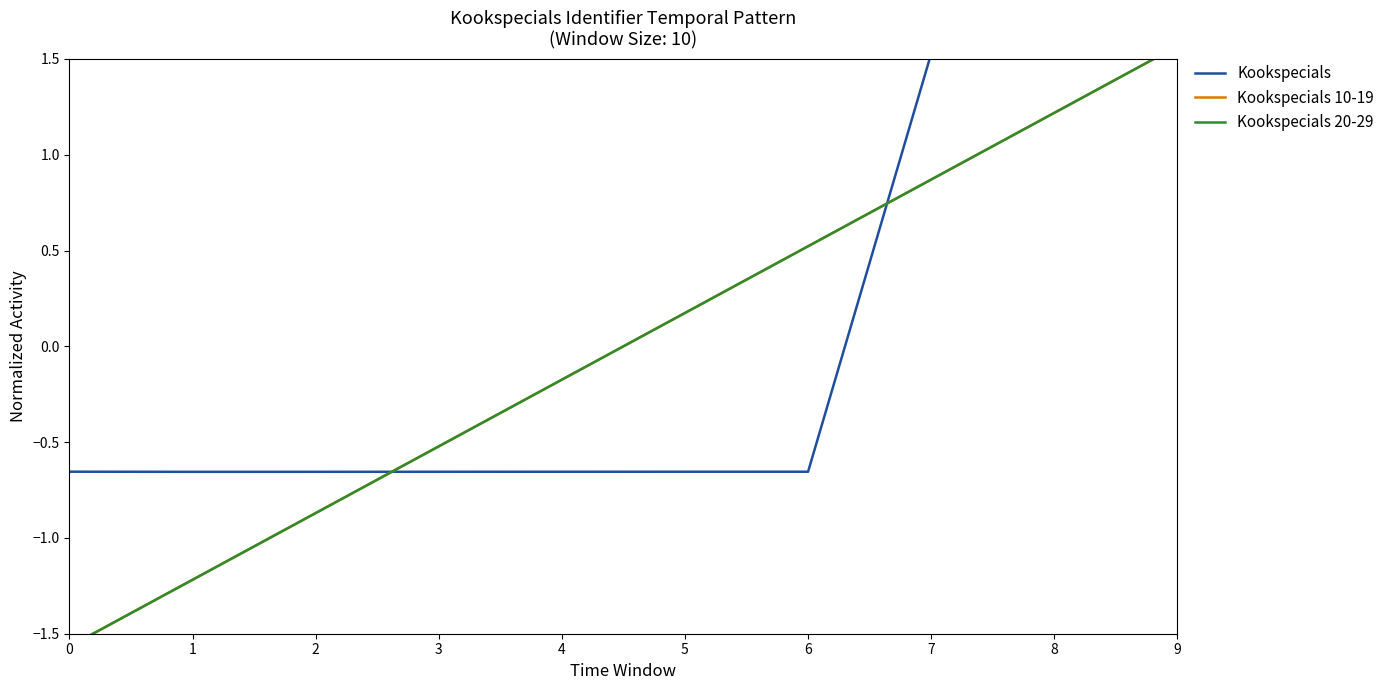

What is the value of the Kookspecials 10-19 point at the 9th from the left?

1.2